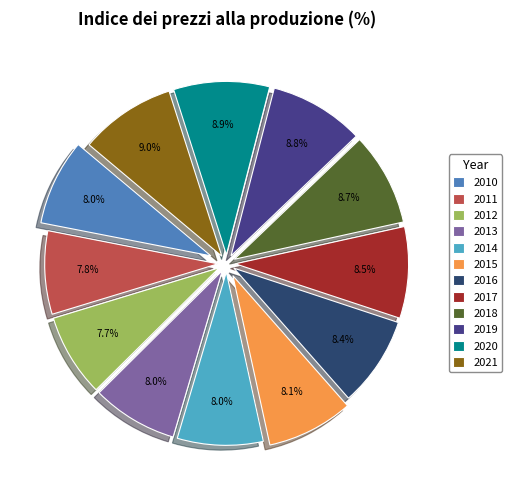

What is the total percentage of 2011 and 2017?

16.3%